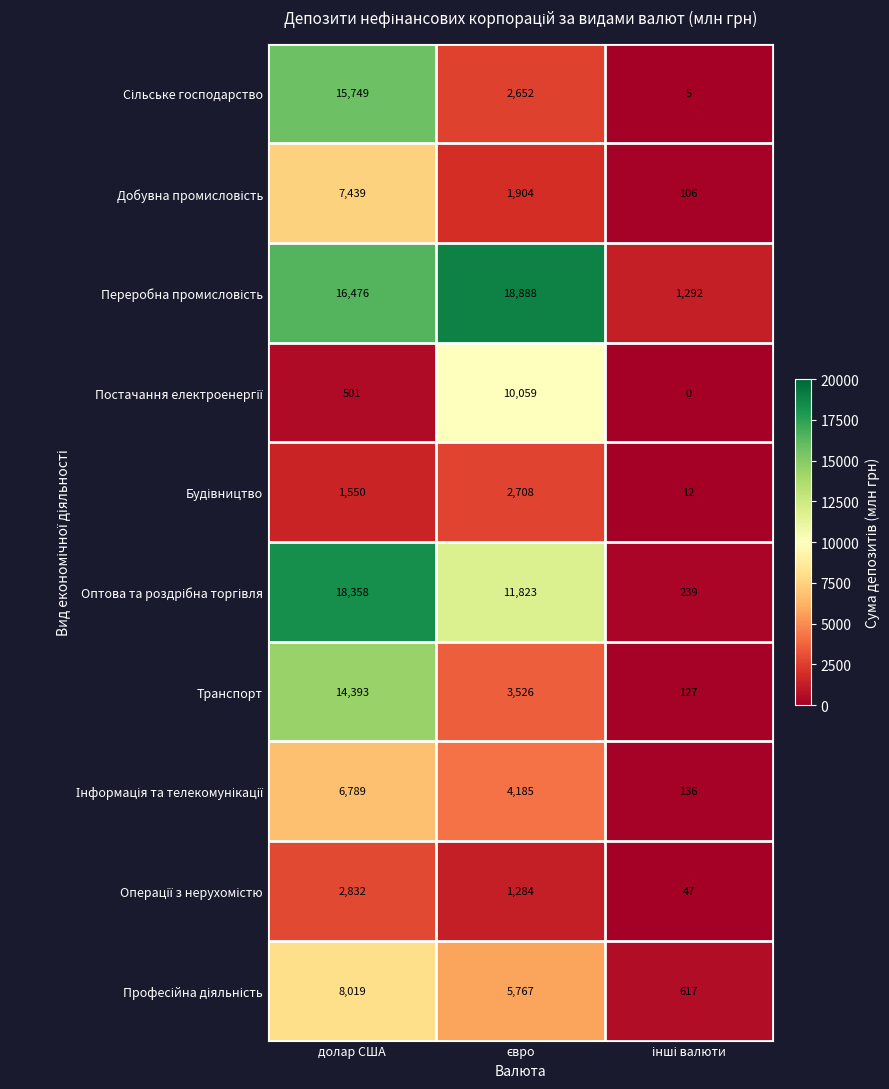

At which category is the sum across all series the highest?

долар США